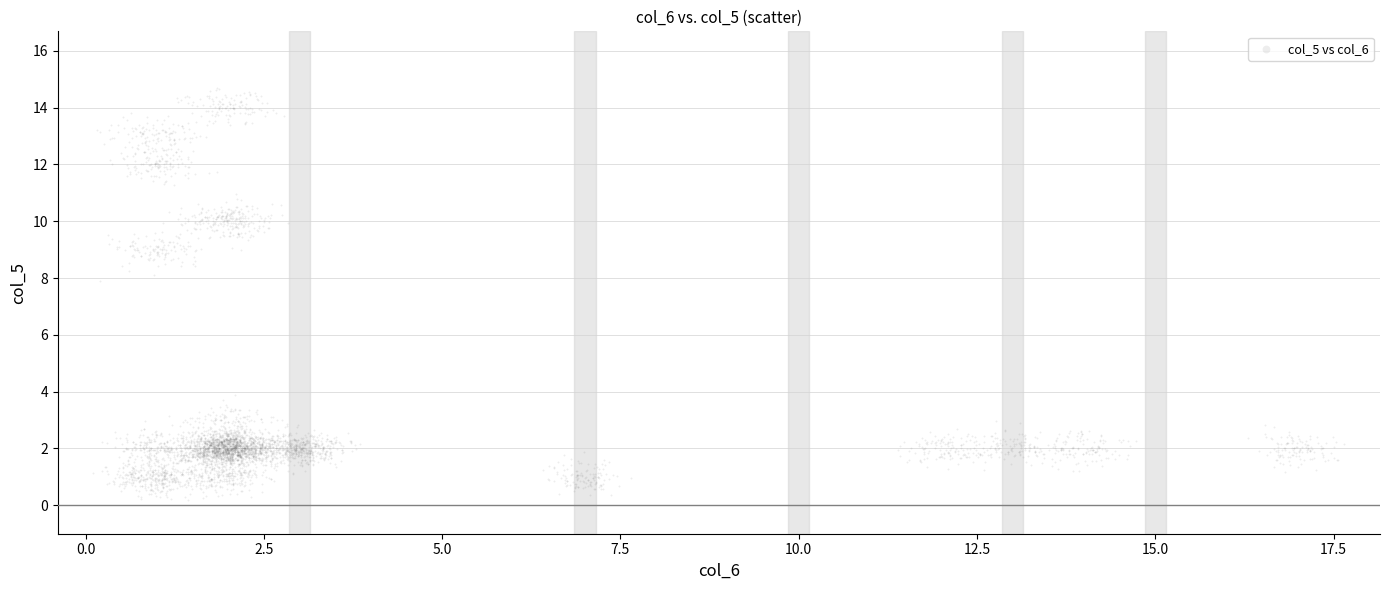

What Y value in the scatter plot is closest to 7?

7.9